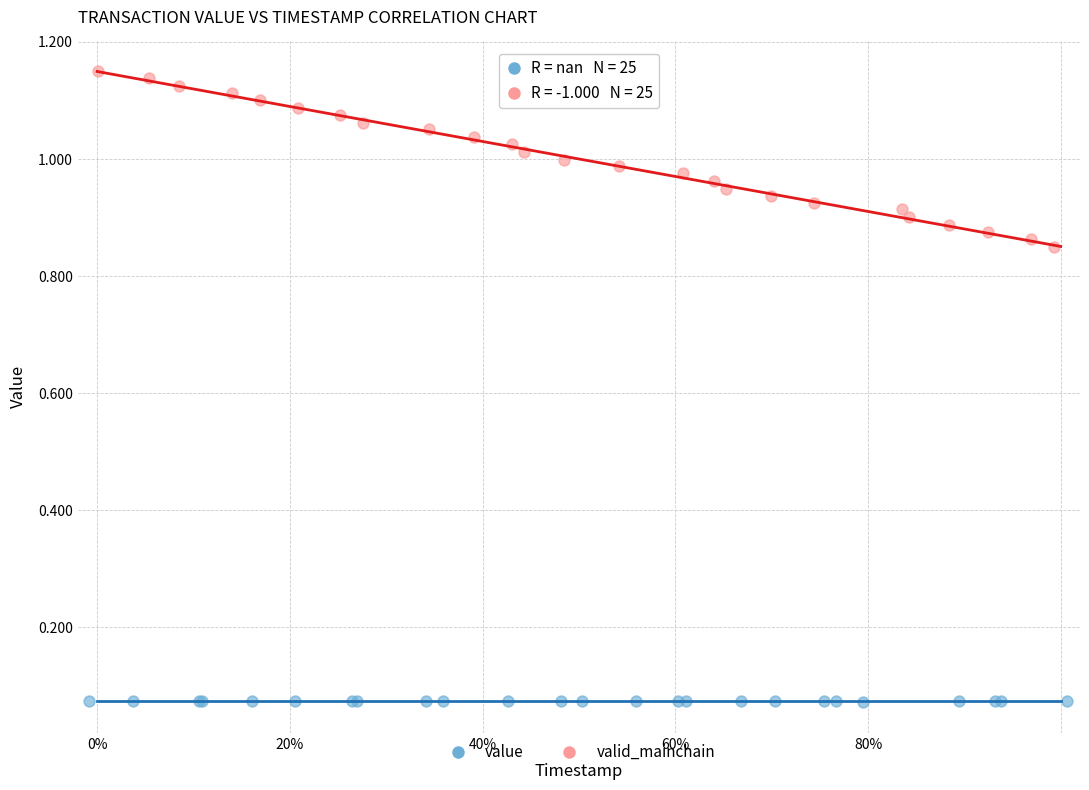

Which series has the widest spread of Y values?

valid_mainchain